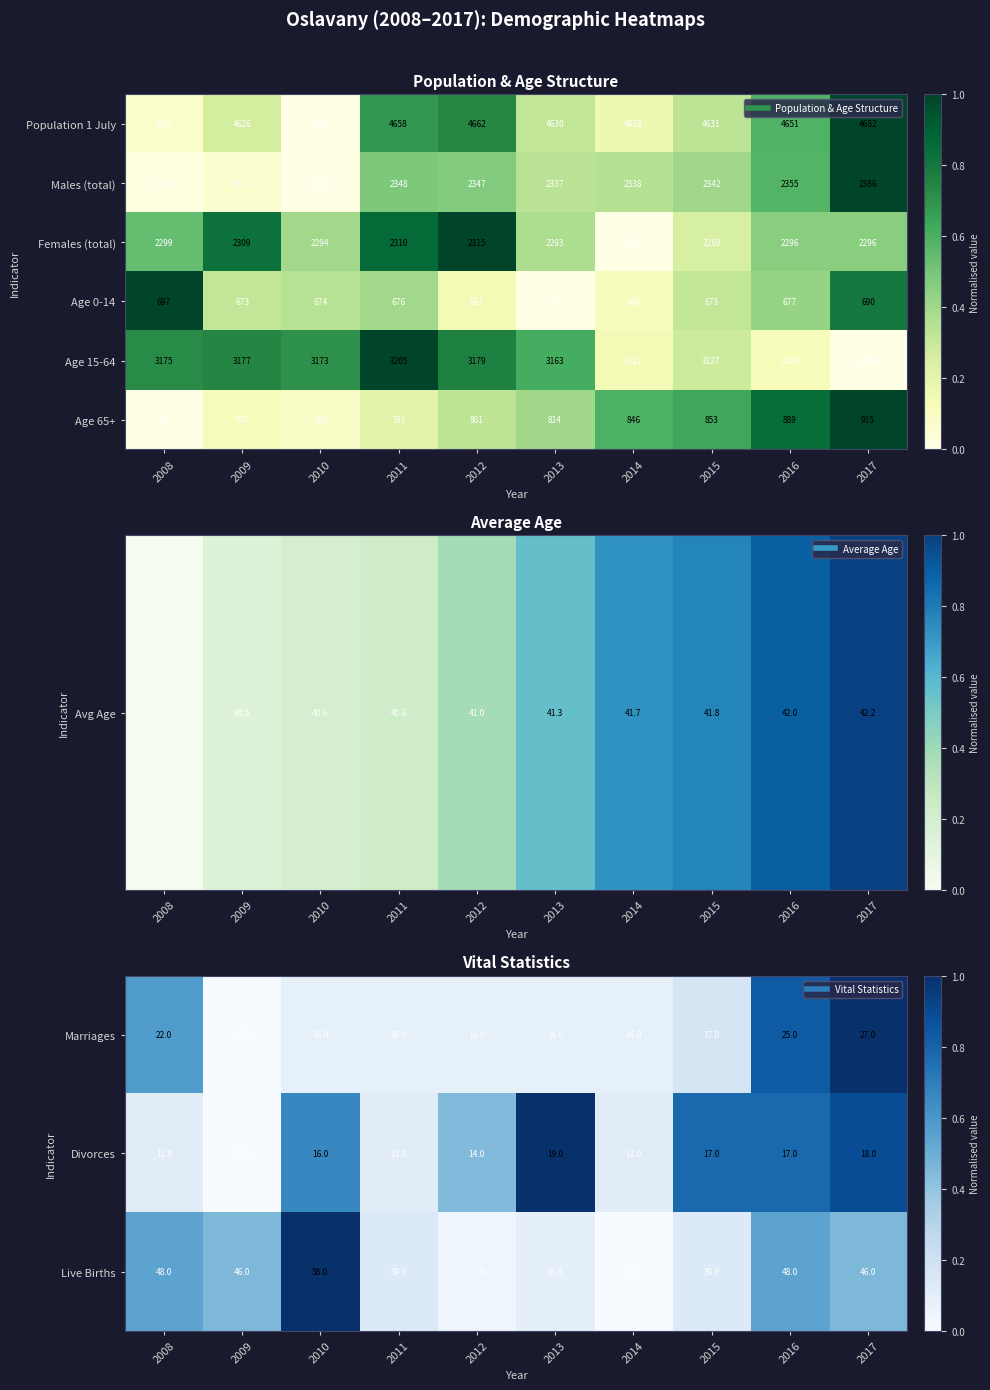

Is it true that Age 65+ equals 0.2 at 2011?

True